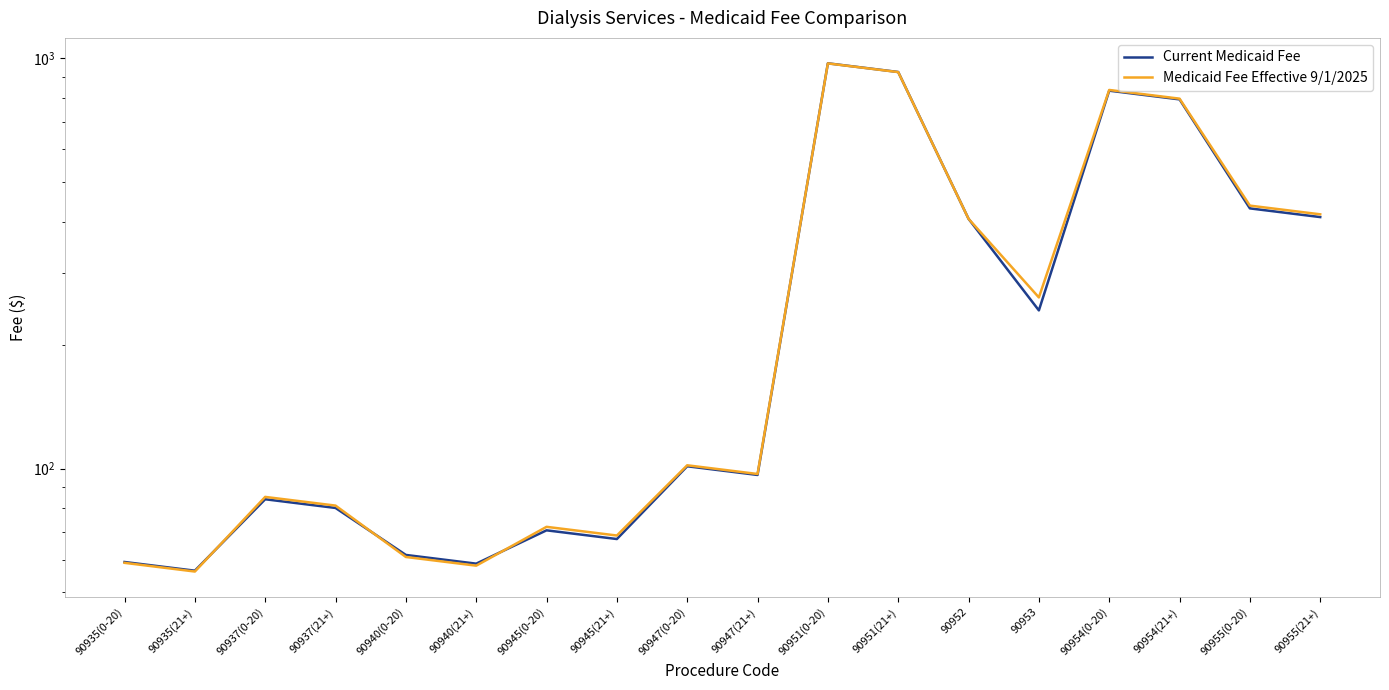

What is the difference between the maximum and second lowest values in the Medicaid Fee Effective 9/1/2025 series?

913.1